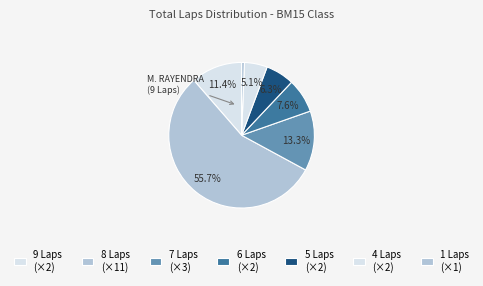

How many slices are in this pie chart?

7